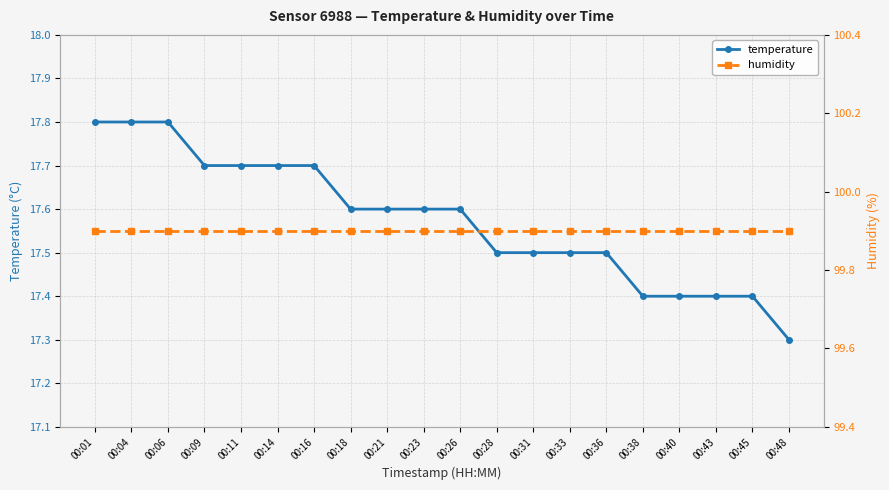

The value of humidity at 00:16 is 53.2. True or false?

False